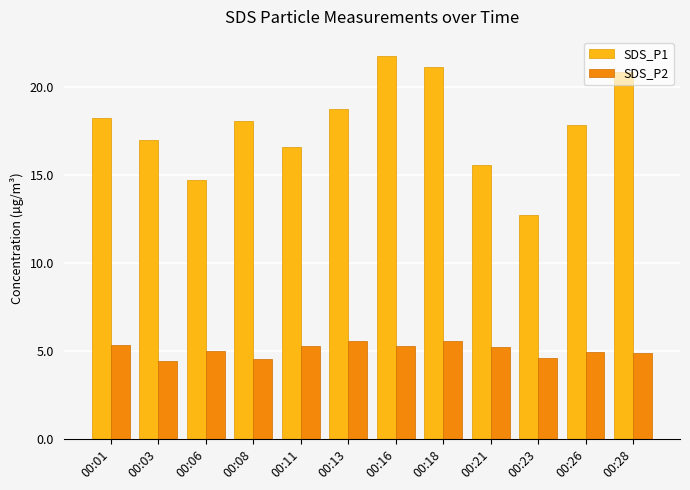

True or false: SDS_P1 has a value of 5.0 at 00:26.

False